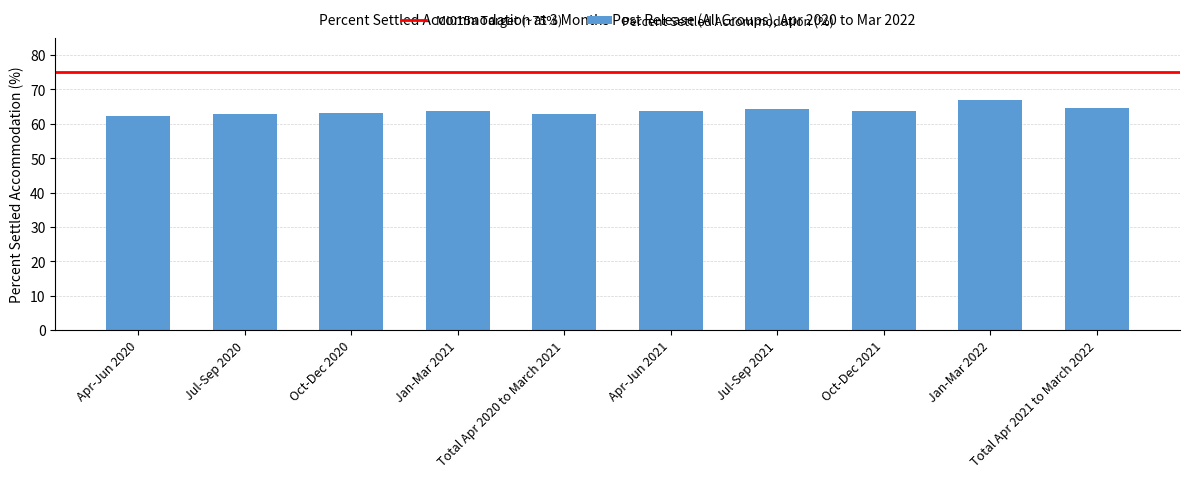

What is the greatest value displayed?

67.0